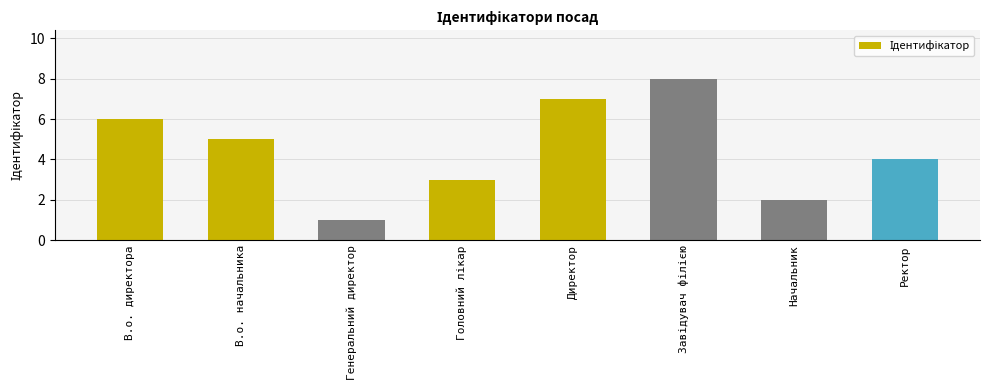

What is the greatest value displayed?

8